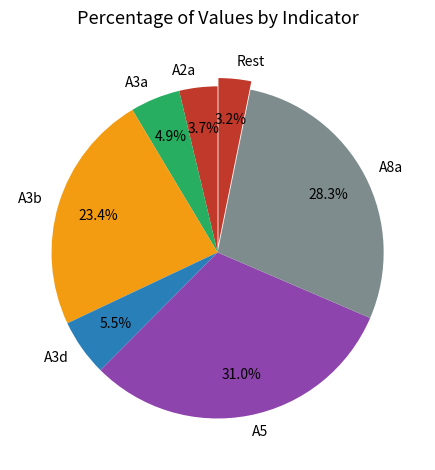

Which slice is the largest?

A5